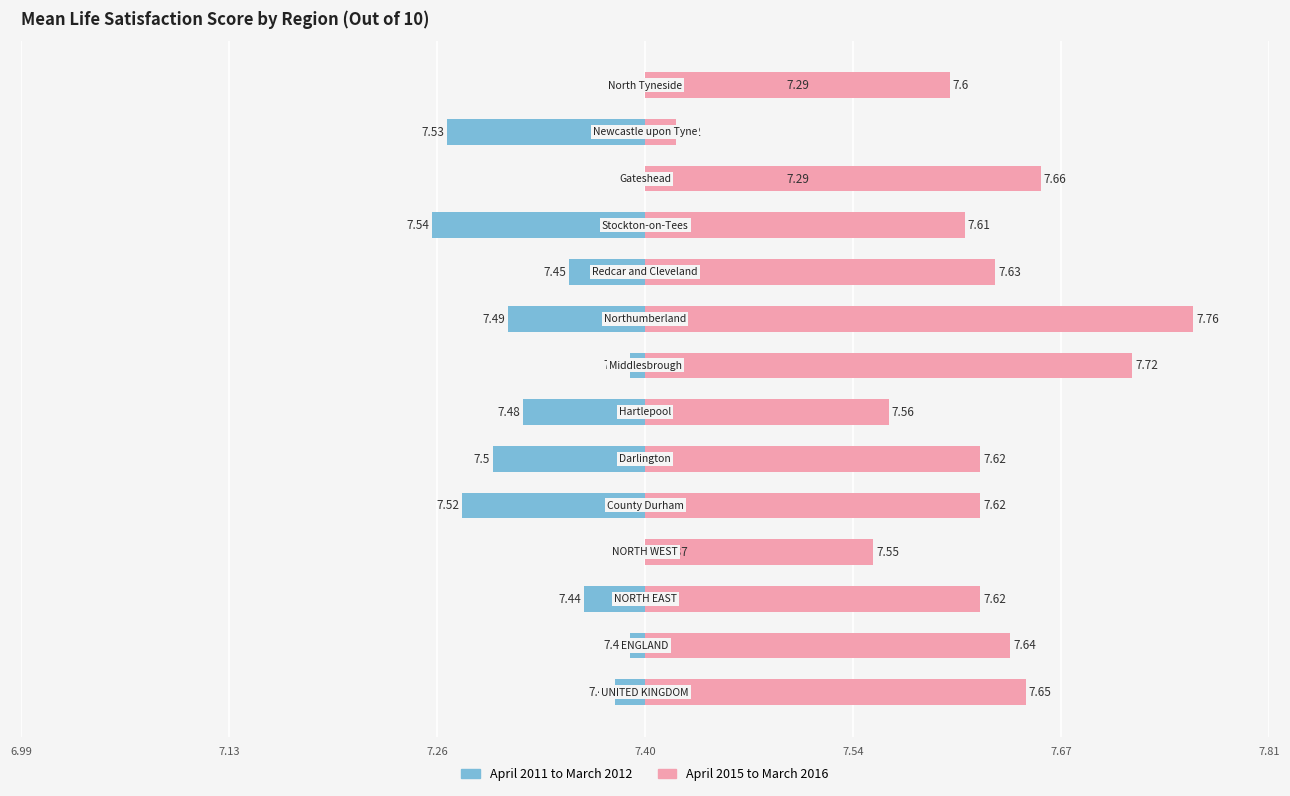

List the series in order of their overall mean, highest first.

April 2015 to March 2016, April 2011 to March 2012